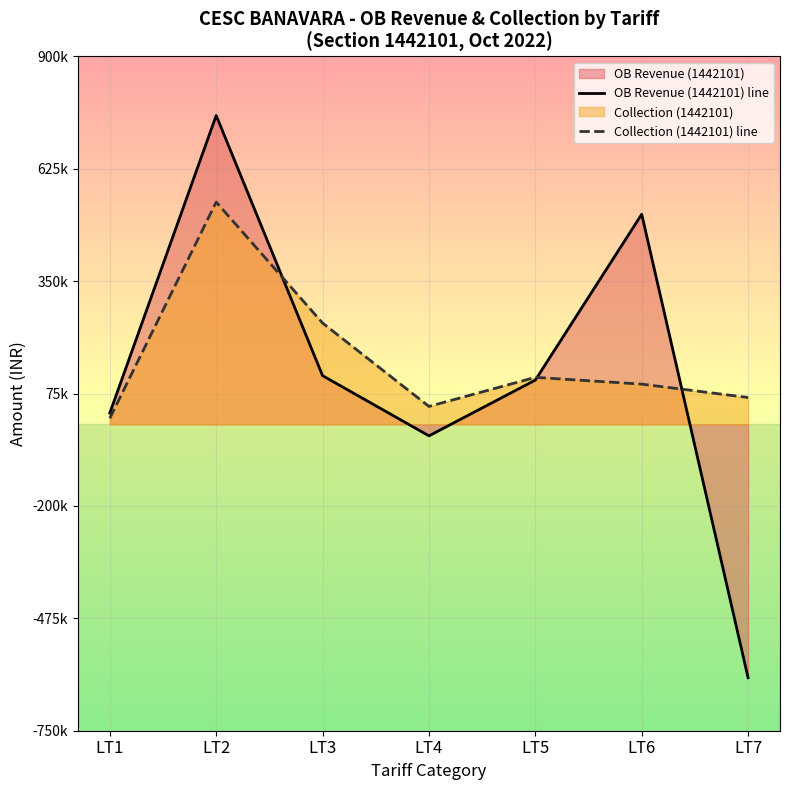

In OB Revenue (1442101) line, how many points are lower than both neighbors (excluding endpoints)?

1